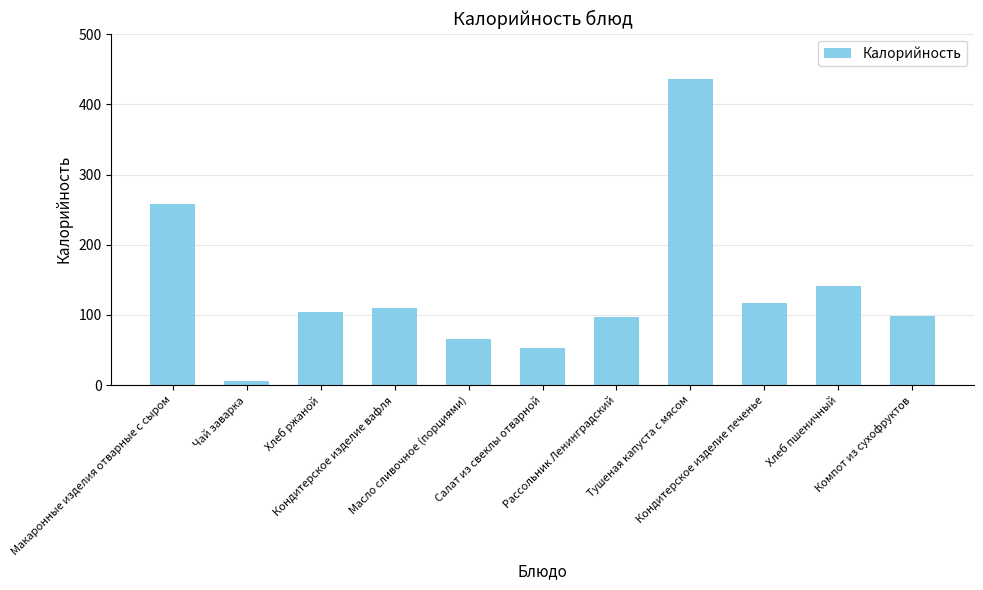

What is the ratio of the value at Кондитерское изделие вафля to the value at Салат из свеклы отварной?

2.1